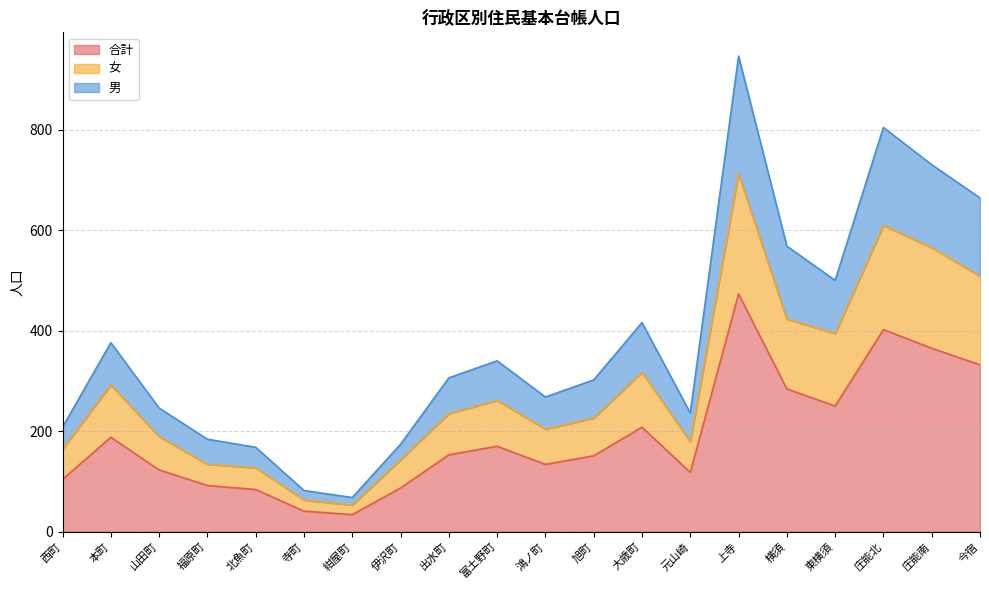

The value of 合計 at 富土野町 is 170. True or false?

True